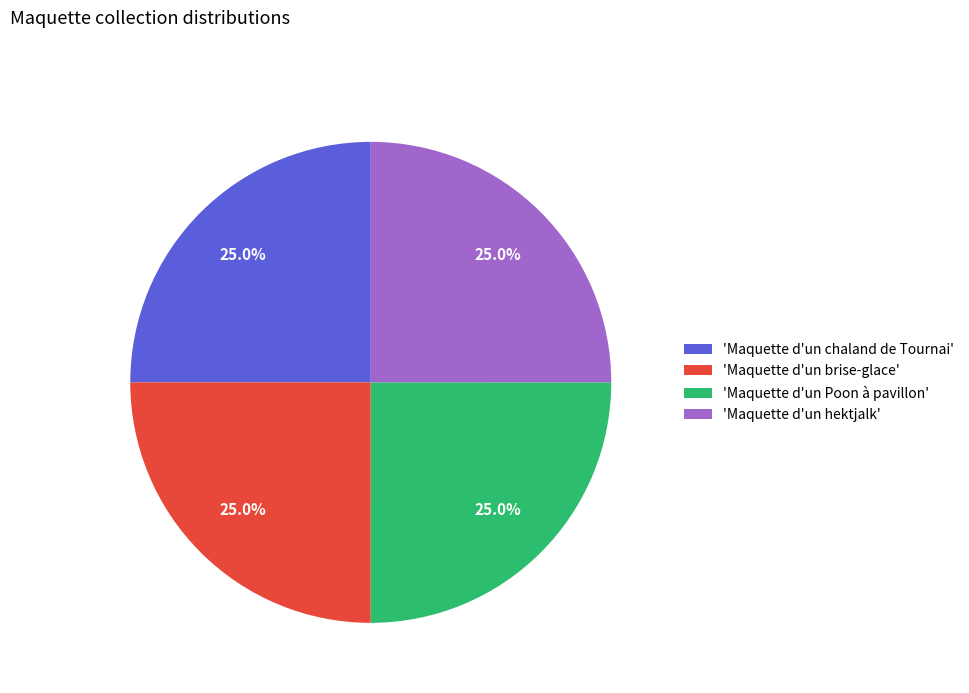

Does 'Maquette d'un brise-glace' account for over 50% of the chart?

No